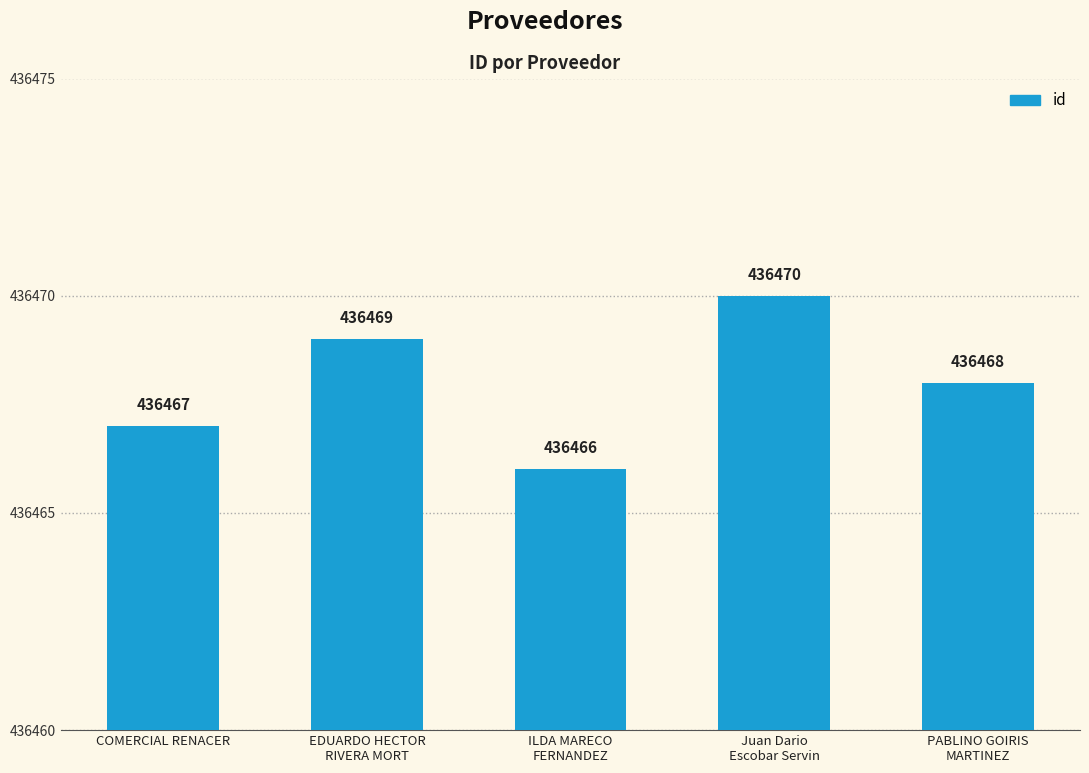

What position from the right is PABLINO GOIRIS
MARTINEZ?

1